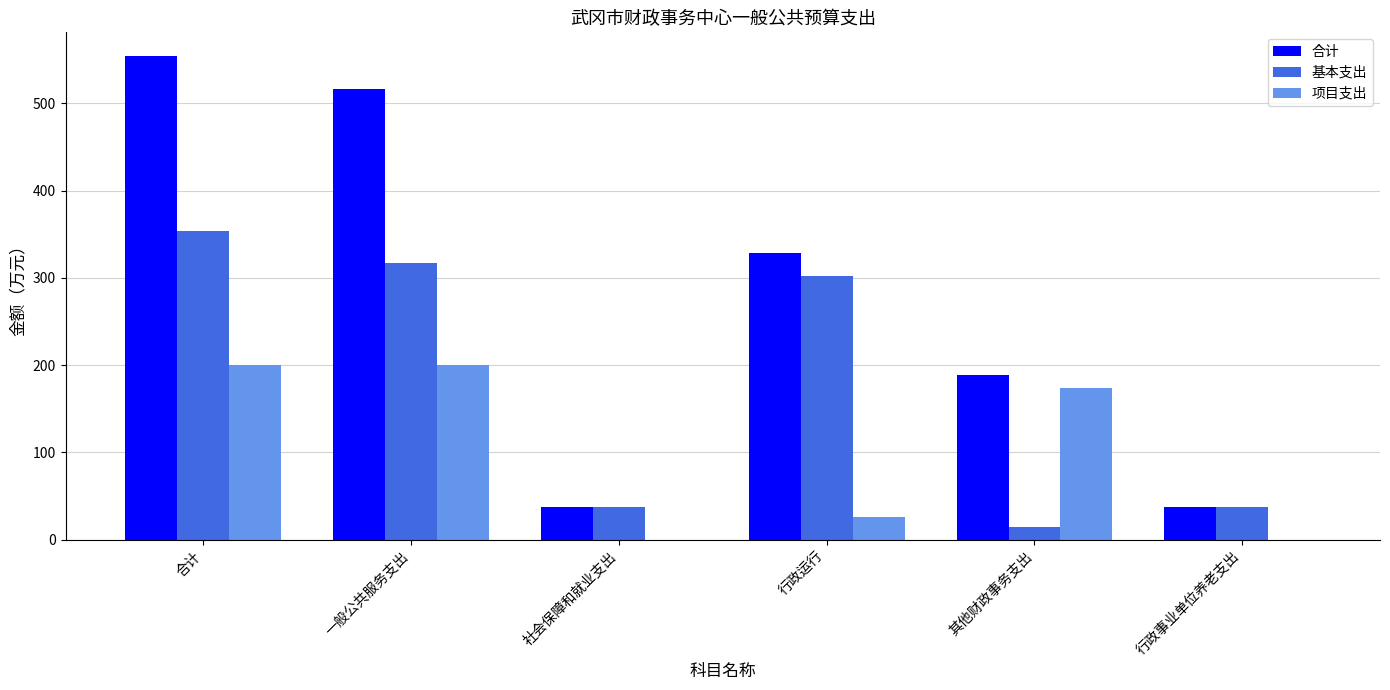

Which series has the largest total across all categories?

合计